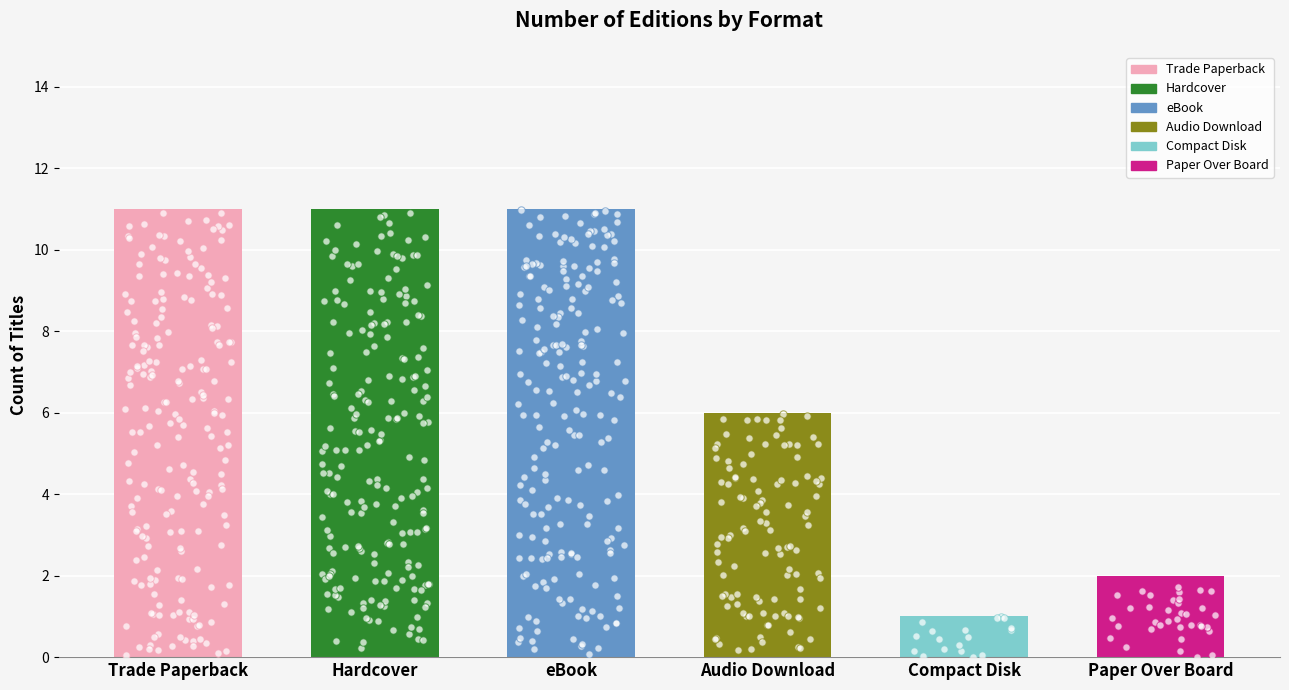

What is the change in value from Trade Paperback to Audio Download?

-5